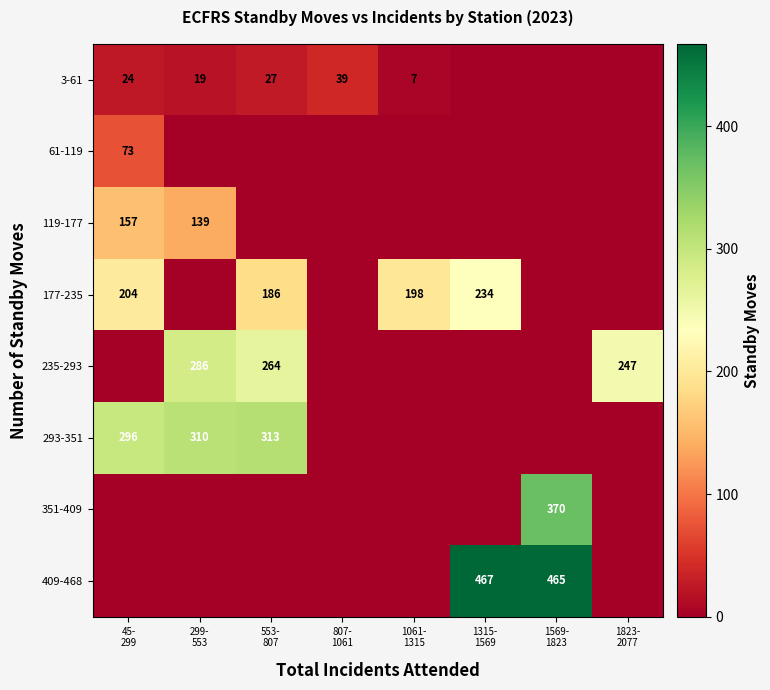

True or false: 177-235 has a value of 0.0 at 807- 1061.

True